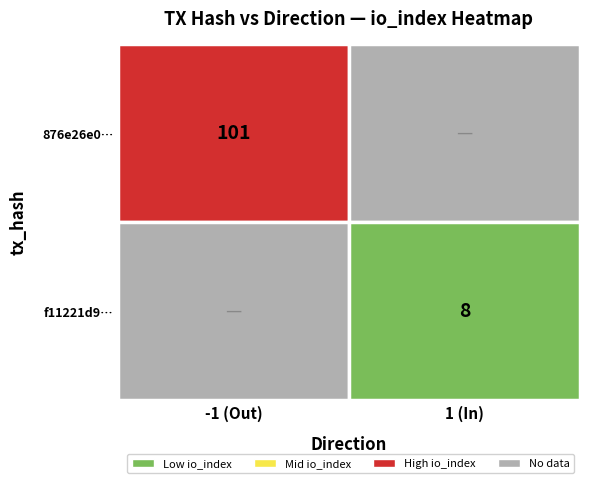

How many categories are shown in the chart?

2